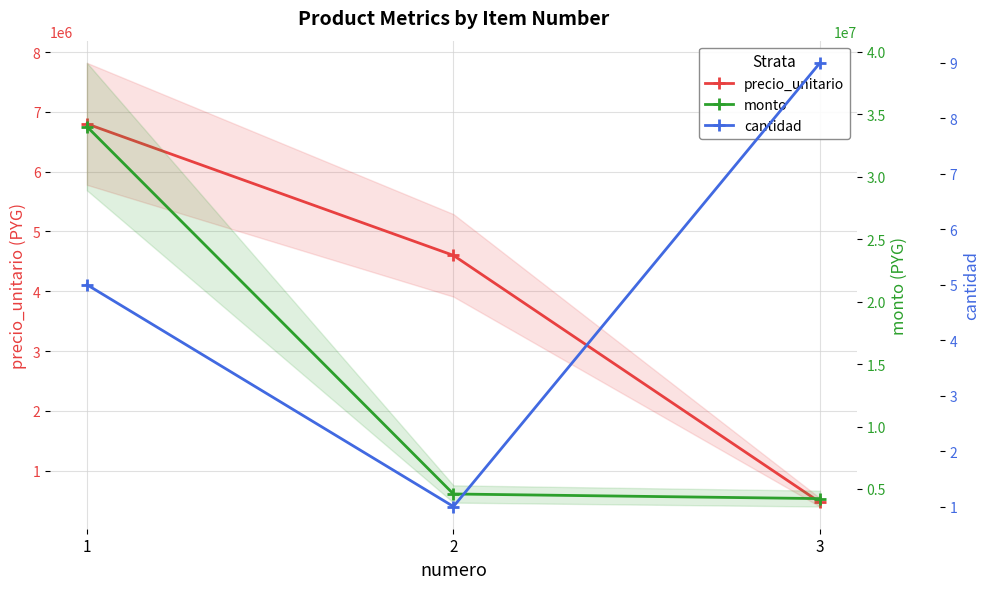

Which series has the widest spread of values?

monto